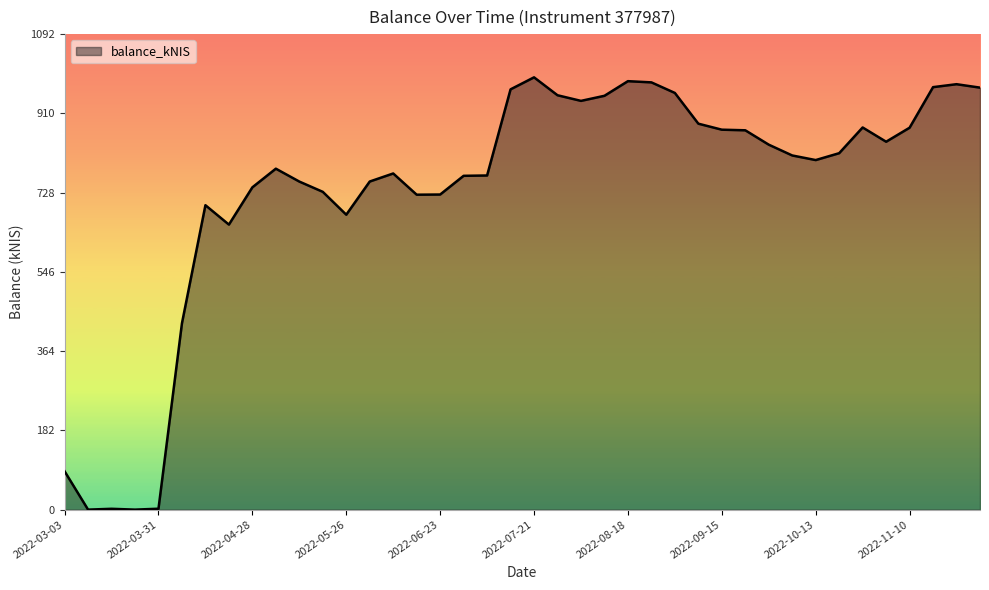

What is the difference between the second highest and second lowest values?

983.8